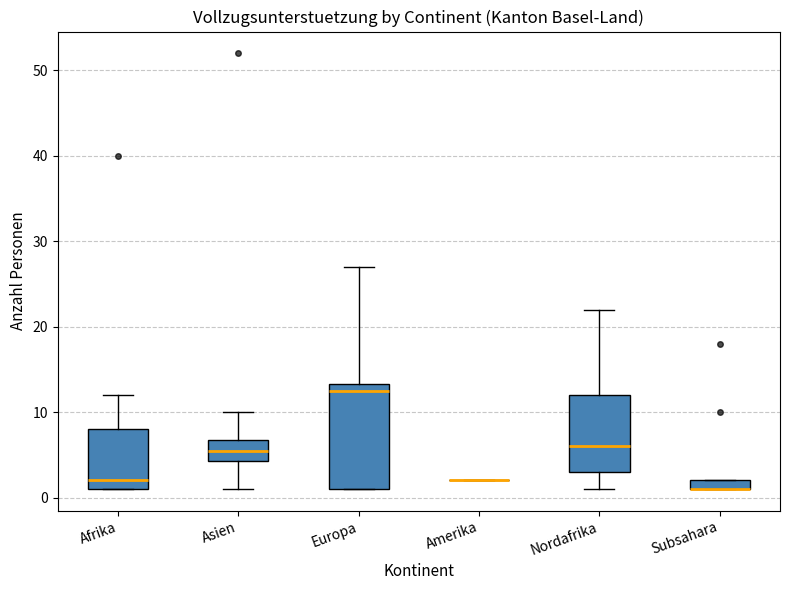

Comparing the boxes themselves (not the whiskers), which one is the tallest?

Europa